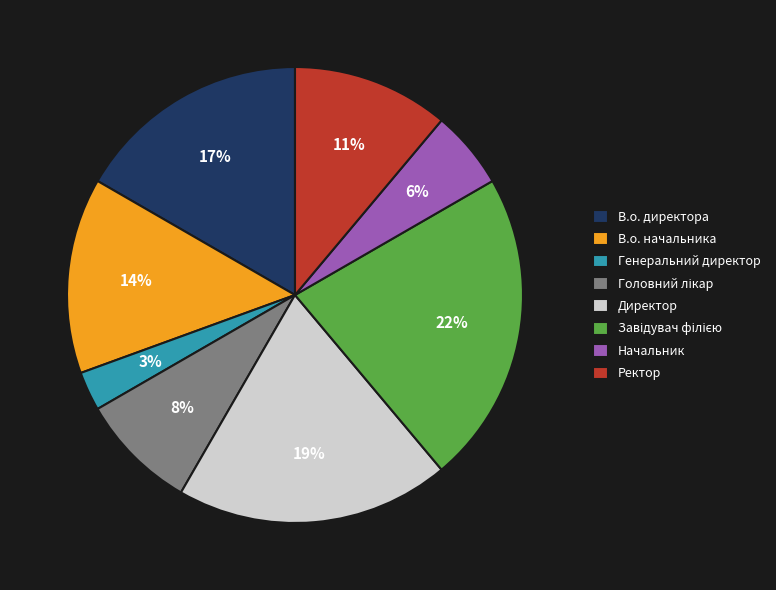

Approximately how many times larger is the value at Директор compared to В.о. начальника?

1.4